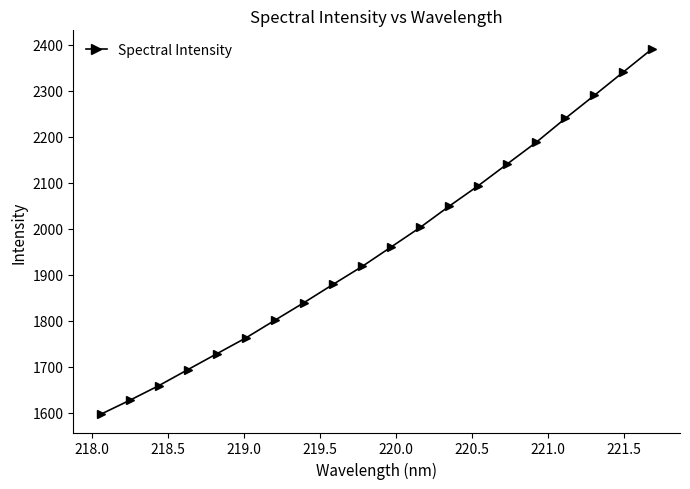

True or false: the data has more than 2 interior local peaks.

False